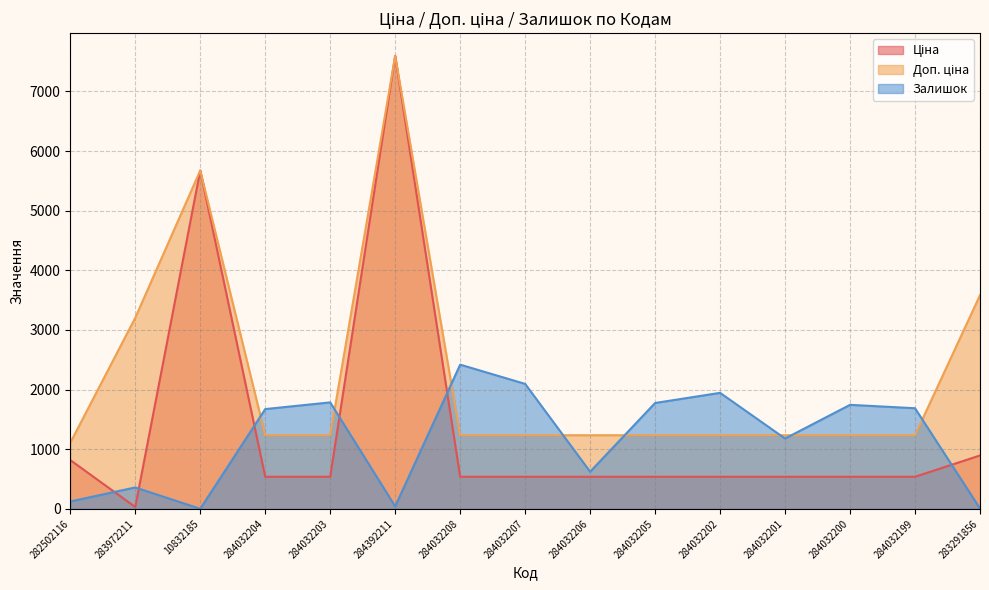

Reading left to right, extract all data points from this chart.

Ціна: 282502116=818.5	283972211=32.0	10832185=5673.8	284032204=539.0	284032203=539.0	284392211=7596.5	284032208=539.0	284032207=539.0	284032206=539.0	284032205=539.0	284032202=539.0	284032201=539.0	284032200=539.0	284032199=539.0	283291856=895.9
Доп. ціна: 282502116=1109.2	283972211=3205.0	10832185=5673.8	284032204=1235.4	284032203=1235.4	284392211=7596.5	284032208=1235.4	284032207=1235.4	284032206=1235.4	284032205=1235.4	284032202=1235.4	284032201=1235.4	284032200=1235.4	284032199=1235.4	283291856=3583.6
Залишок: 282502116=125.0	283972211=360.0	10832185=2.0	284032204=1674.0	284032203=1786.0	284392211=43.0	284032208=2419.0	284032207=2096.0	284032206=624.0	284032205=1776.0	284032202=1946.0	284032201=1180.0	284032200=1745.0	284032199=1688.0	283291856=7.0